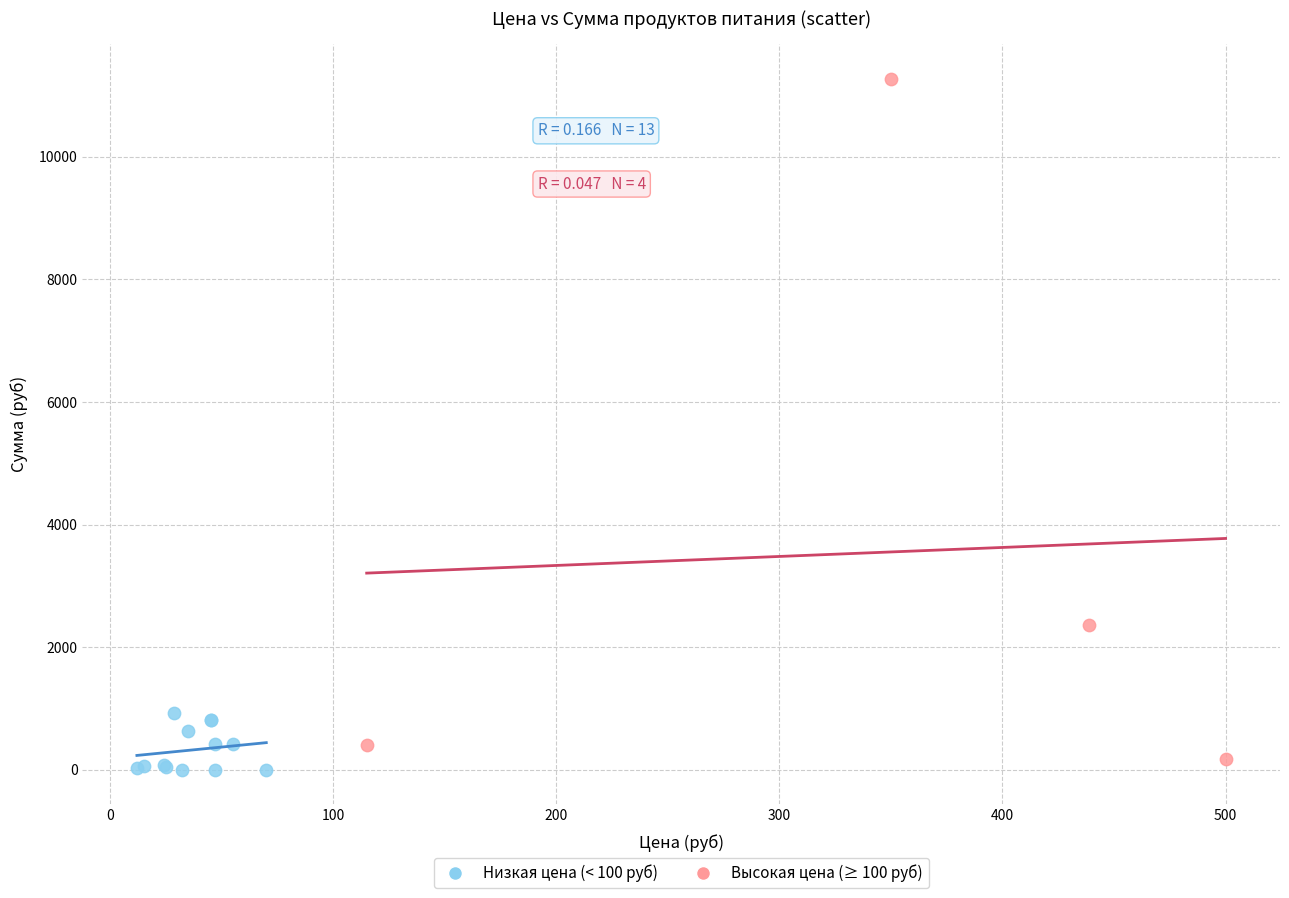

Which series has the largest Y range (max minus min)?

Высокая цена (≥ 100 руб)